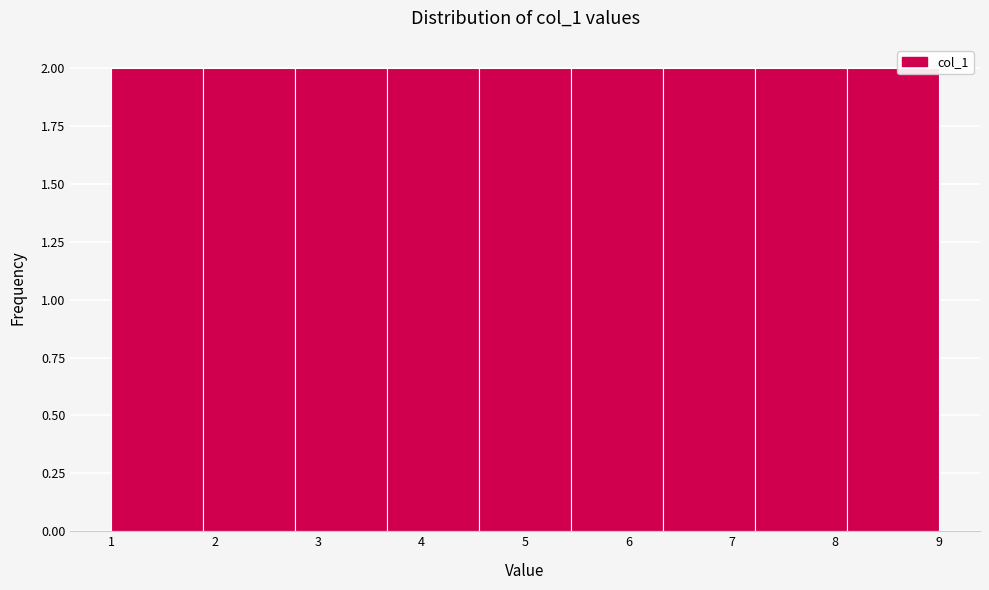

Reading left to right, list every bar in this chart as the range it spans on the x-axis followed by its height. Neither the bar edges nor the heights are printed on the chart, so give them approximately, as read against the axes.

1.0 to 1.9: 2
1.9 to 2.8: 2
2.8 to 3.7: 2
3.7 to 4.6: 2
4.6 to 5.4: 2
5.4 to 6.3: 2
6.3 to 7.2: 2
7.2 to 8.1: 2
8.1 to 9.0: 2